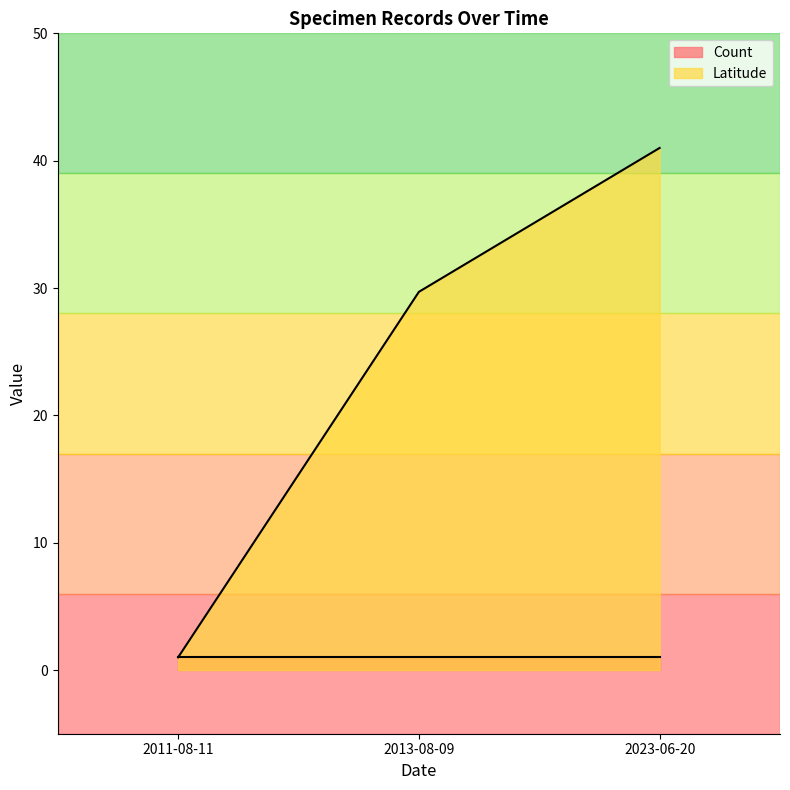

How many values are below 29?

1